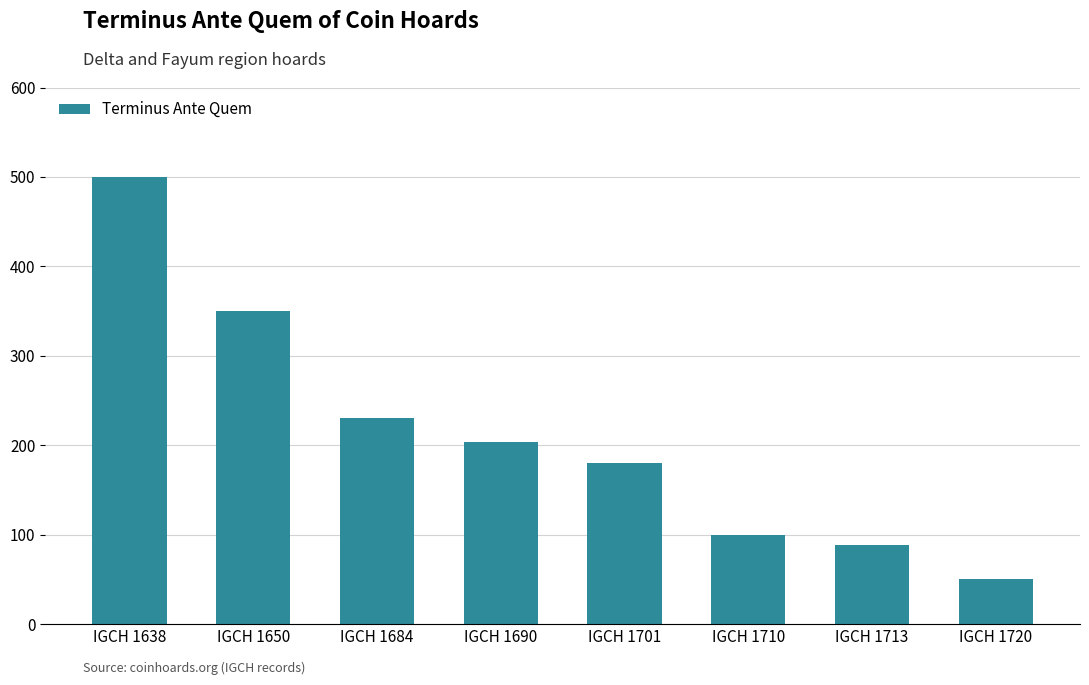

Reading left to right, list all the values displayed in this chart.

IGCH 1638=500	IGCH 1650=350	IGCH 1684=230	IGCH 1690=204	IGCH 1701=180	IGCH 1710=100	IGCH 1713=89	IGCH 1720=50